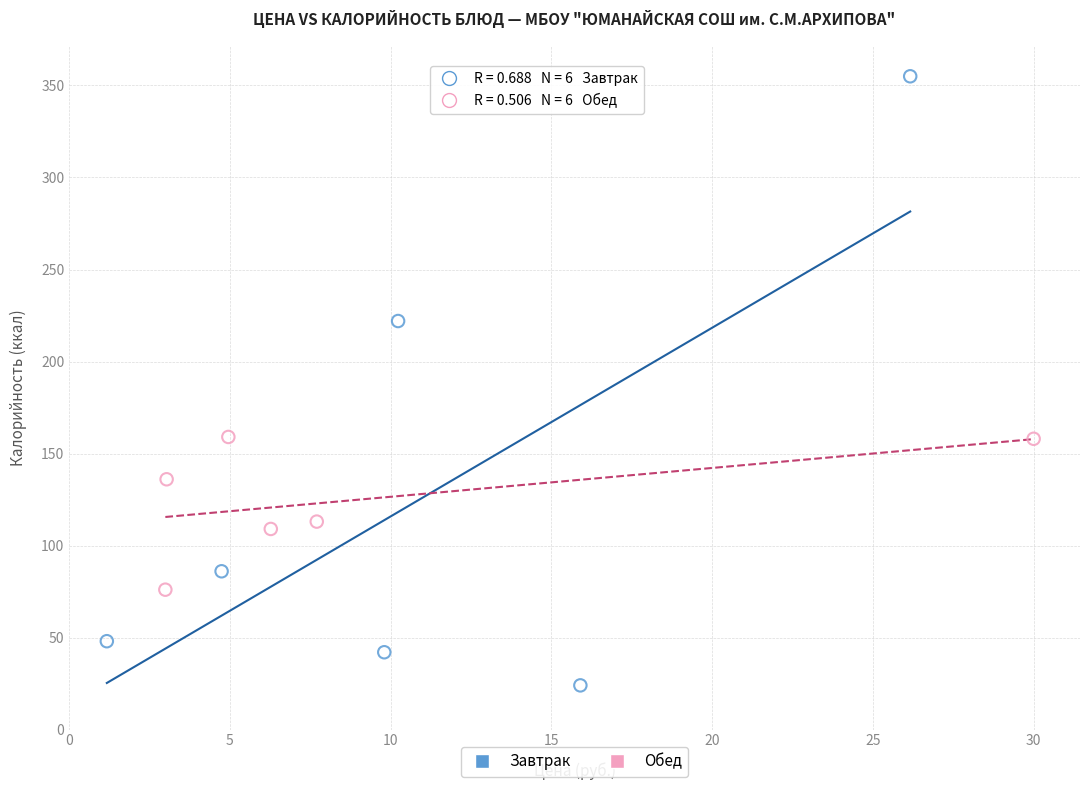

Which series has the widest spread of Y values?

Завтрак